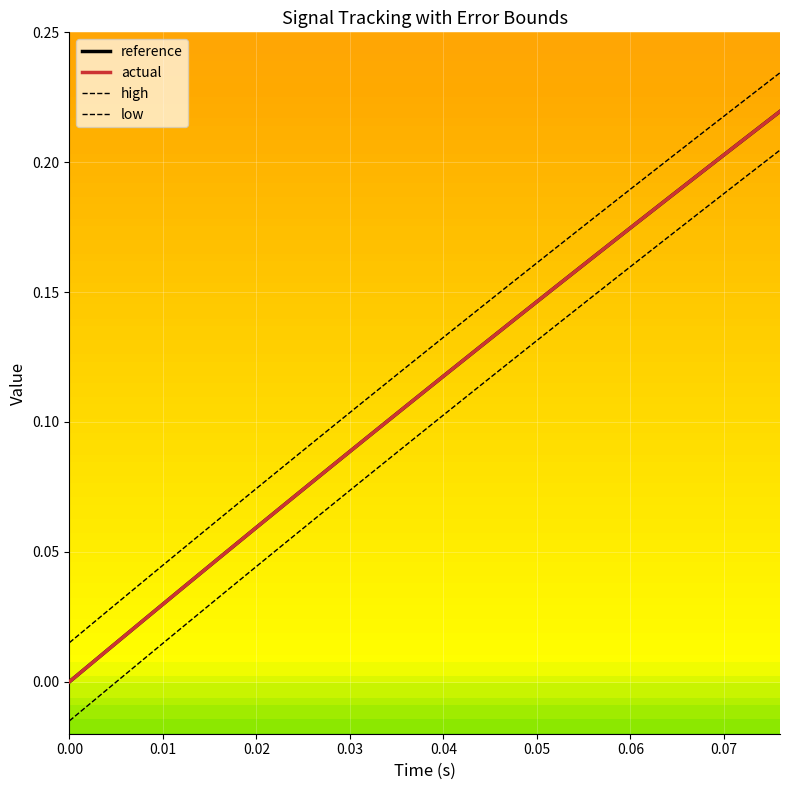

Is the value of actual at 0.01 greater than the value of low at 0.07?

No